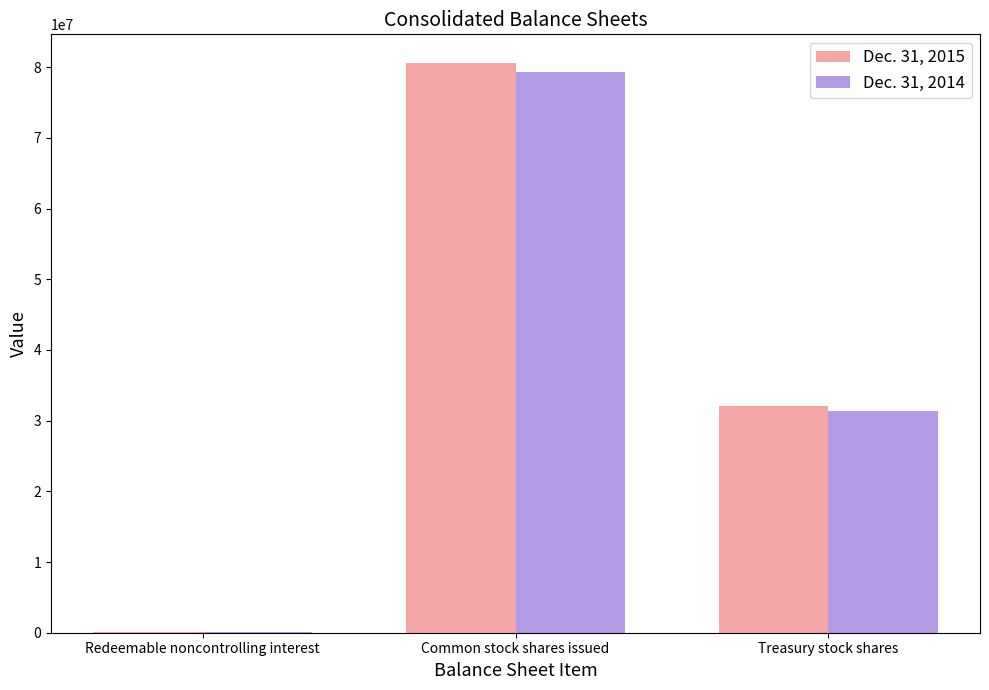

Which series has the largest total across all categories?

Dec. 31, 2015